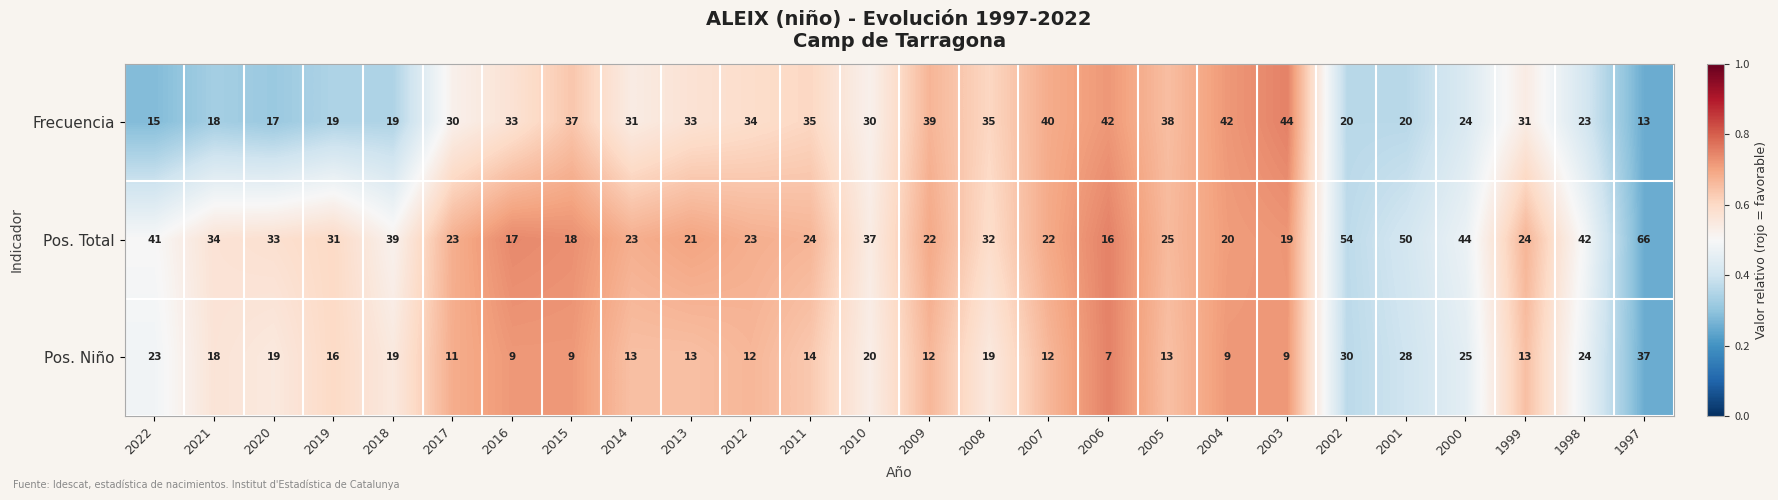

The value of Pos. Total at 2014 is 23. True or false?

True